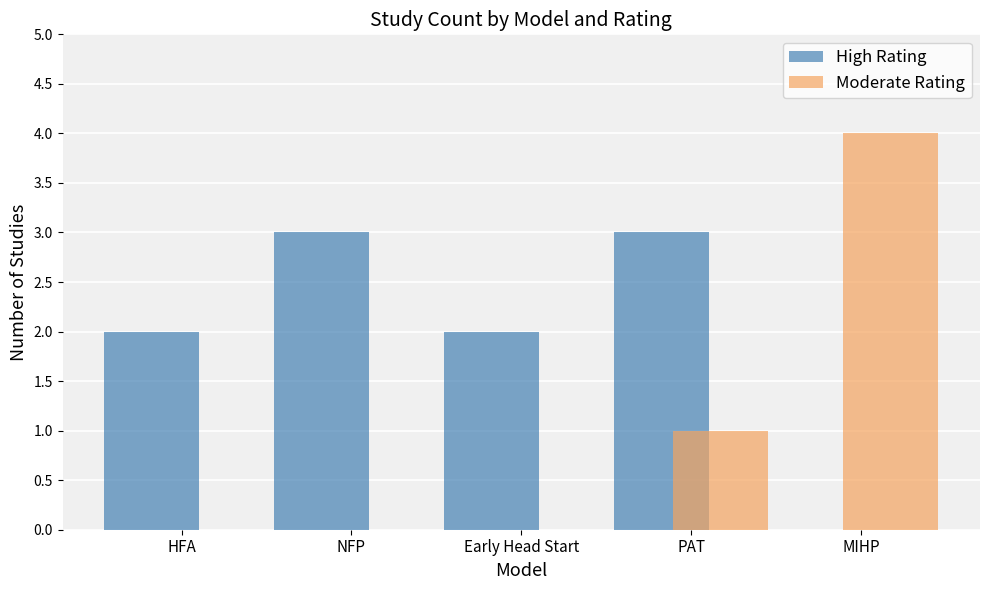

What is the highest value of the Moderate Rating series?

4